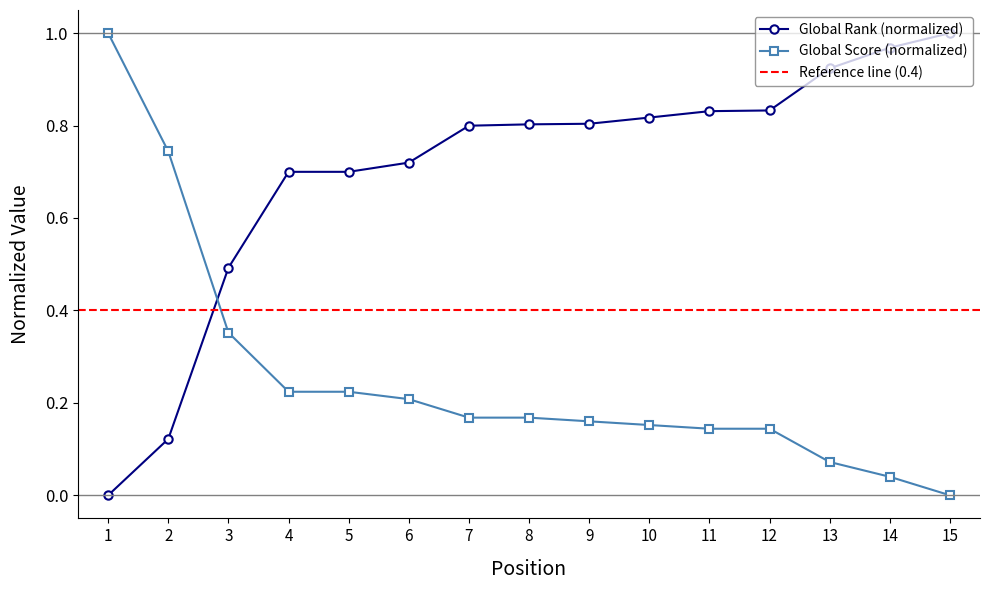

What is the sum of the Global Rank values at 14 and 12?

1.8